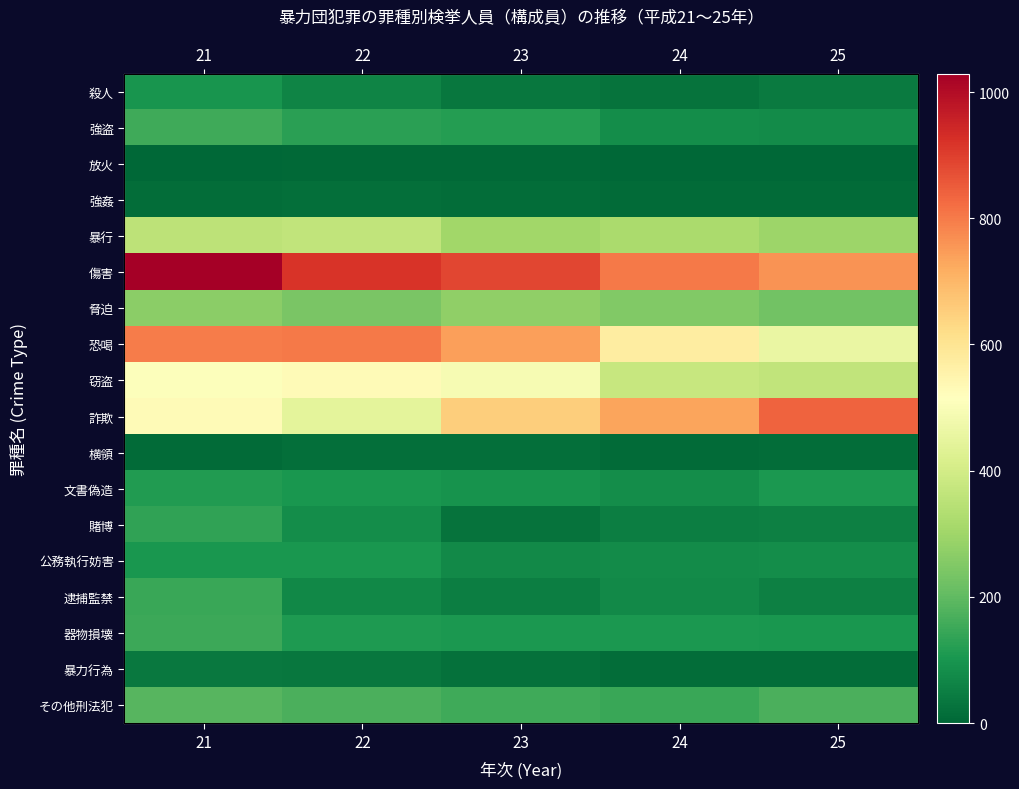

Where does the 脅迫 series first go above 253?

21